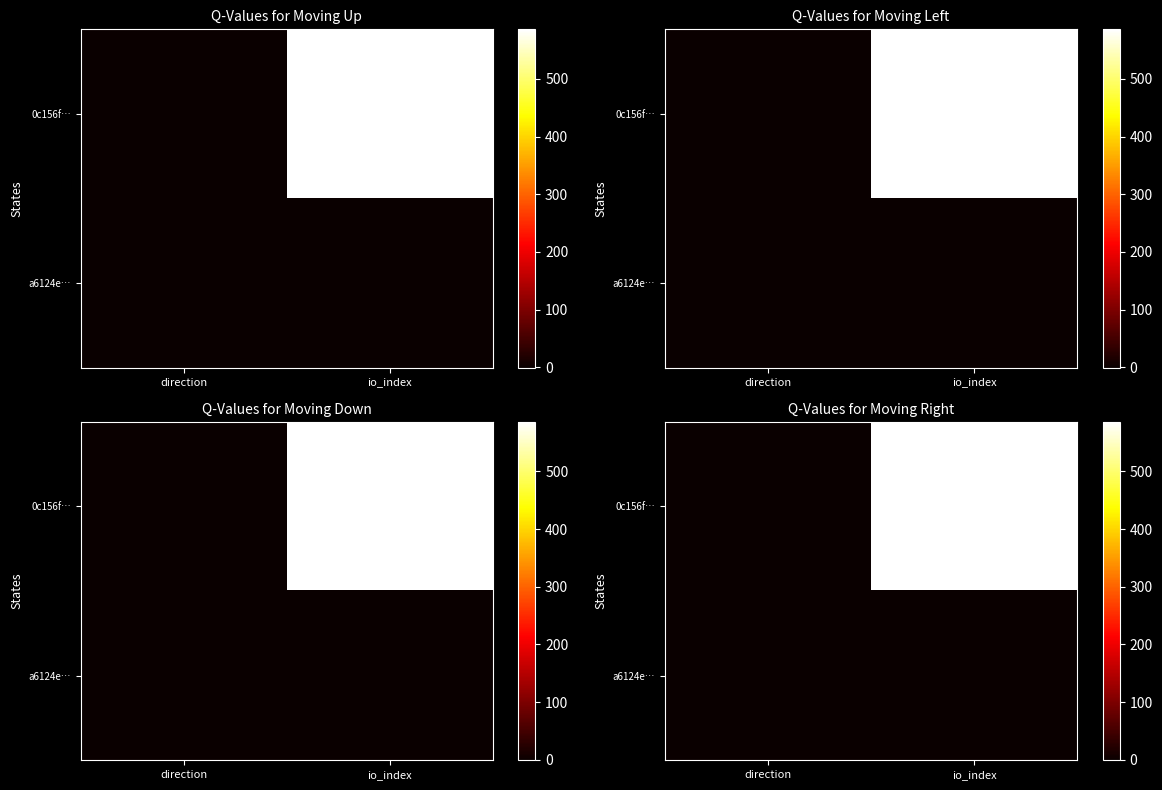

What is the total value across all series at io_index?

587